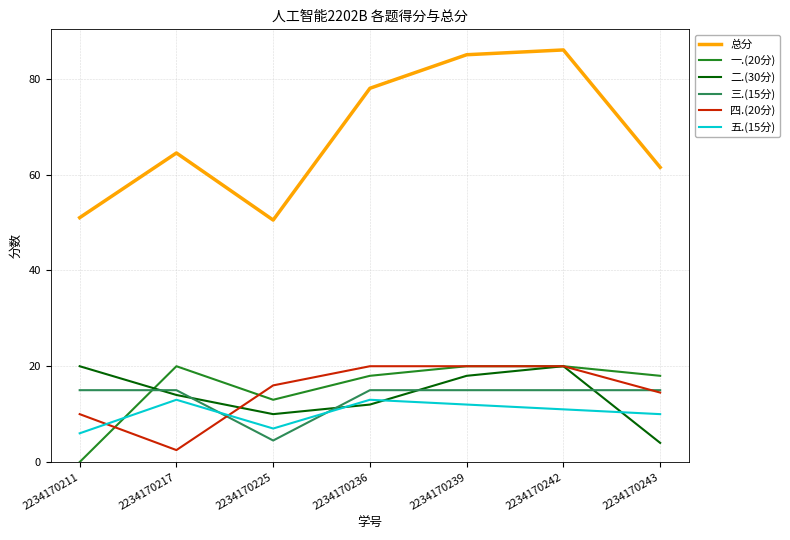

Which category has the lowest value across all series?

2234170211